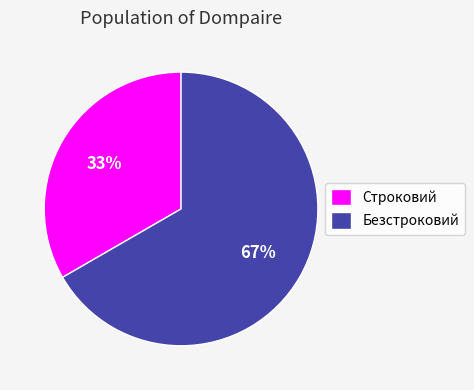

Which category accounts for the majority?

Безстроковий